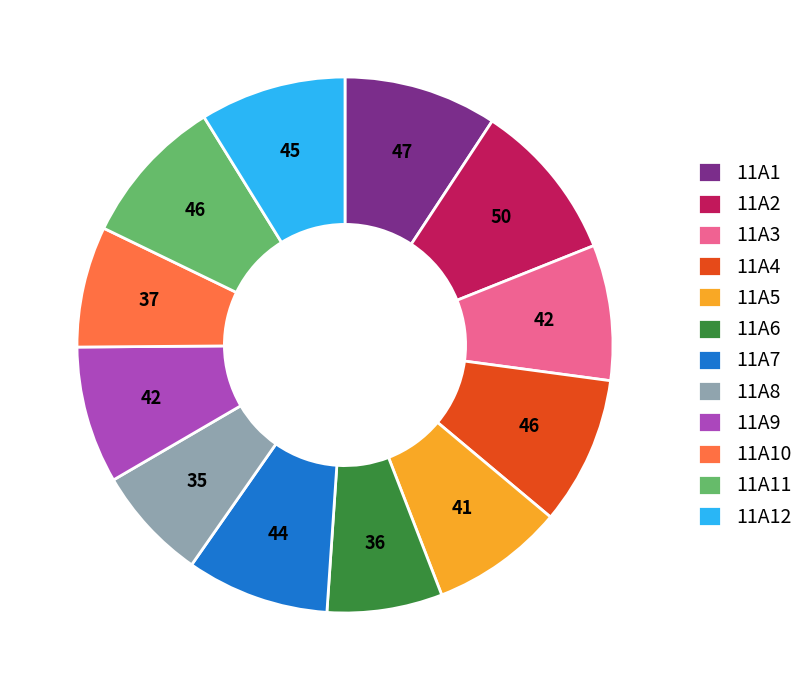

Count the number of slices in the pie.

12